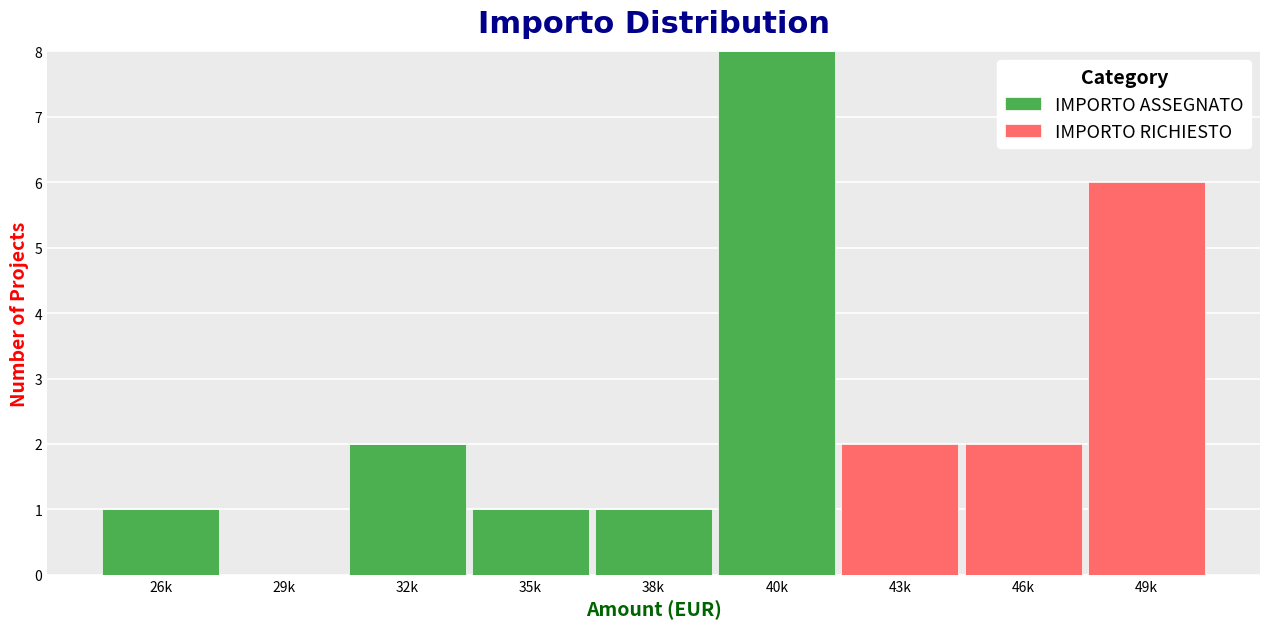

Reading right to left, what are the values for IMPORTO ASSEGNATO?

49k=0	46k=0	43k=0	40k=8	38k=1	35k=1	32k=2	29k=0	26k=1